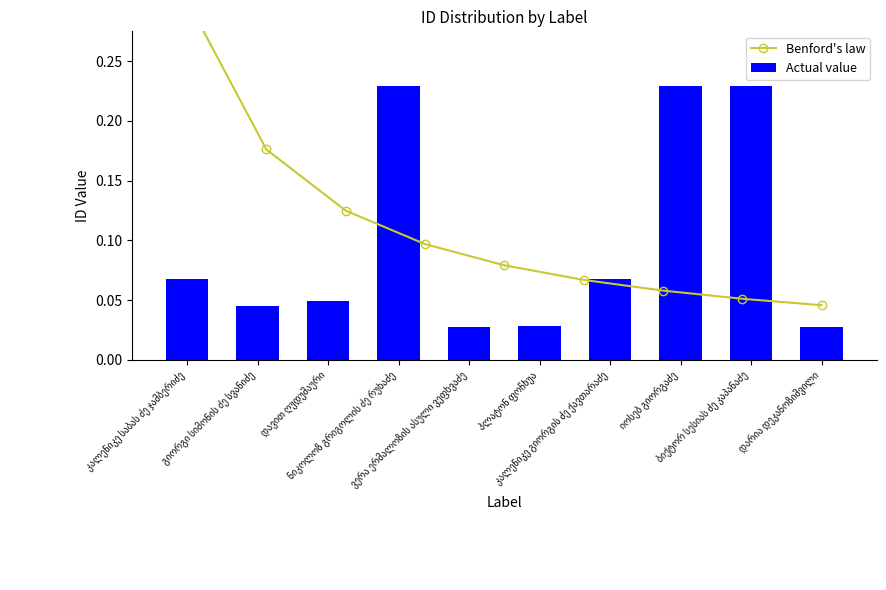

The value at დავით ღუდუშაური is 0.0. True or false?

True